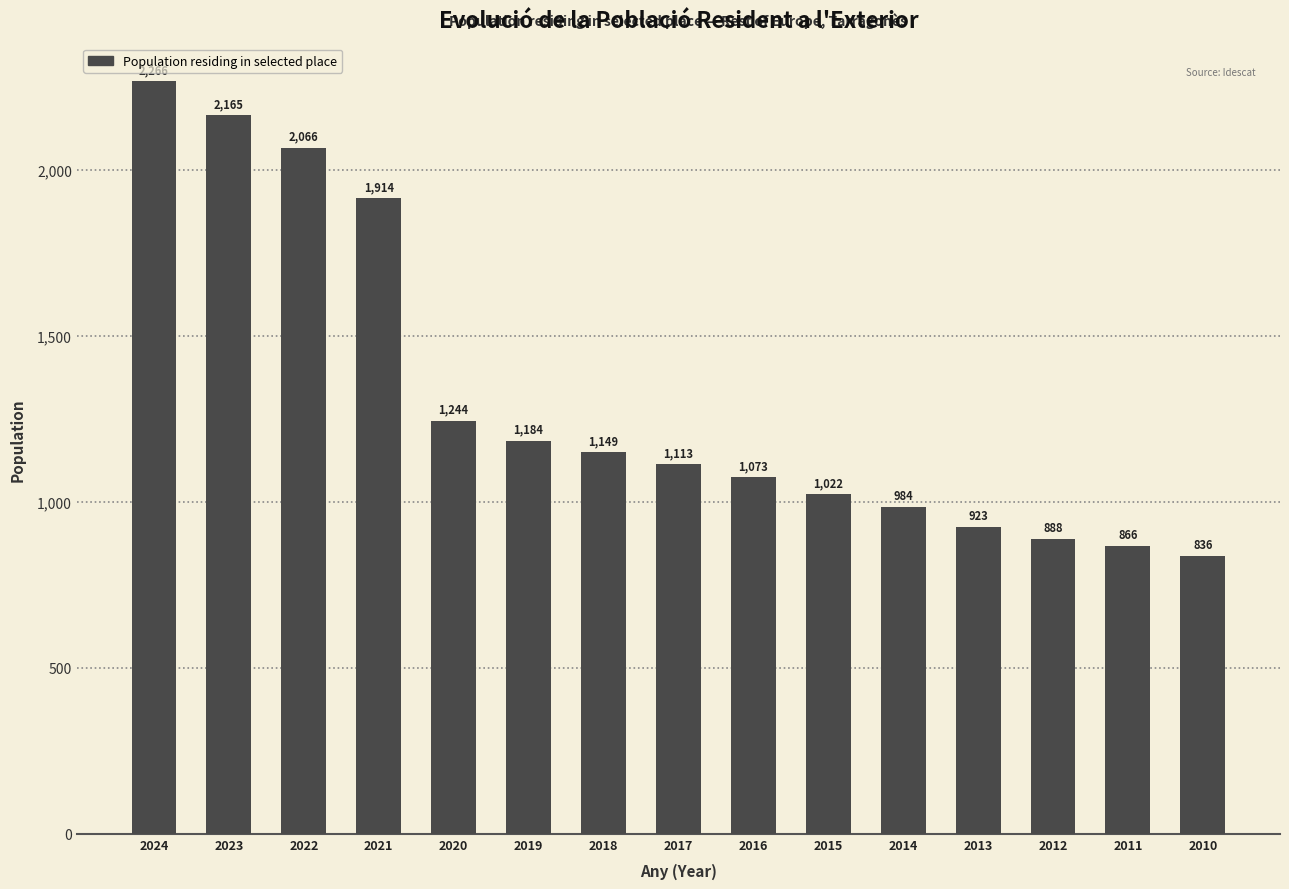

List the labels in order of value, largest first.

2024, 2023, 2022, 2021, 2020, 2019, 2018, 2017, 2016, 2015, 2014, 2013, 2012, 2011, 2010